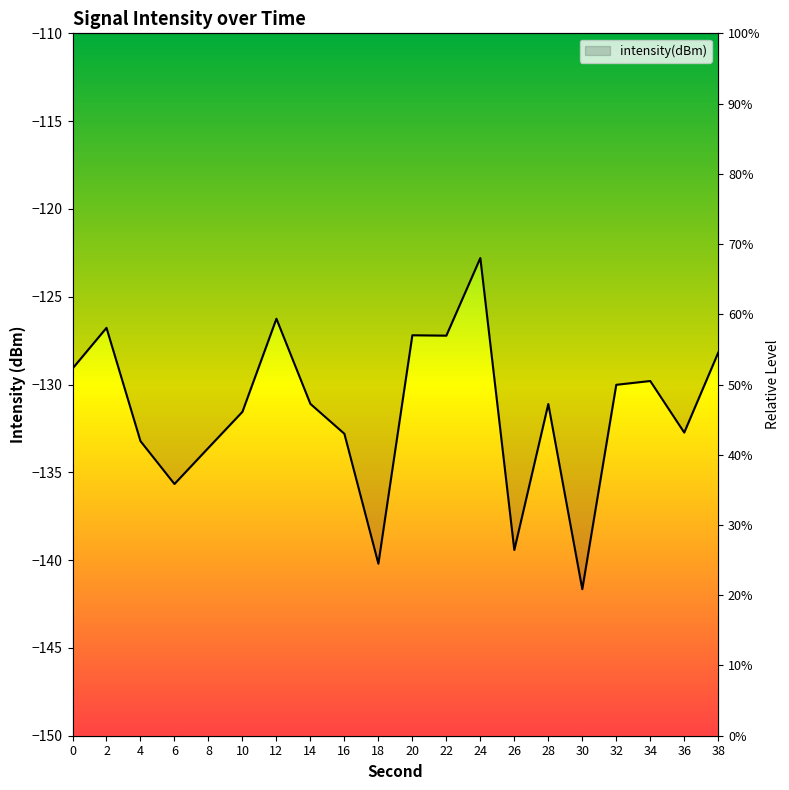

How many interior local valleys (lower than both neighbors) does the data have?

6